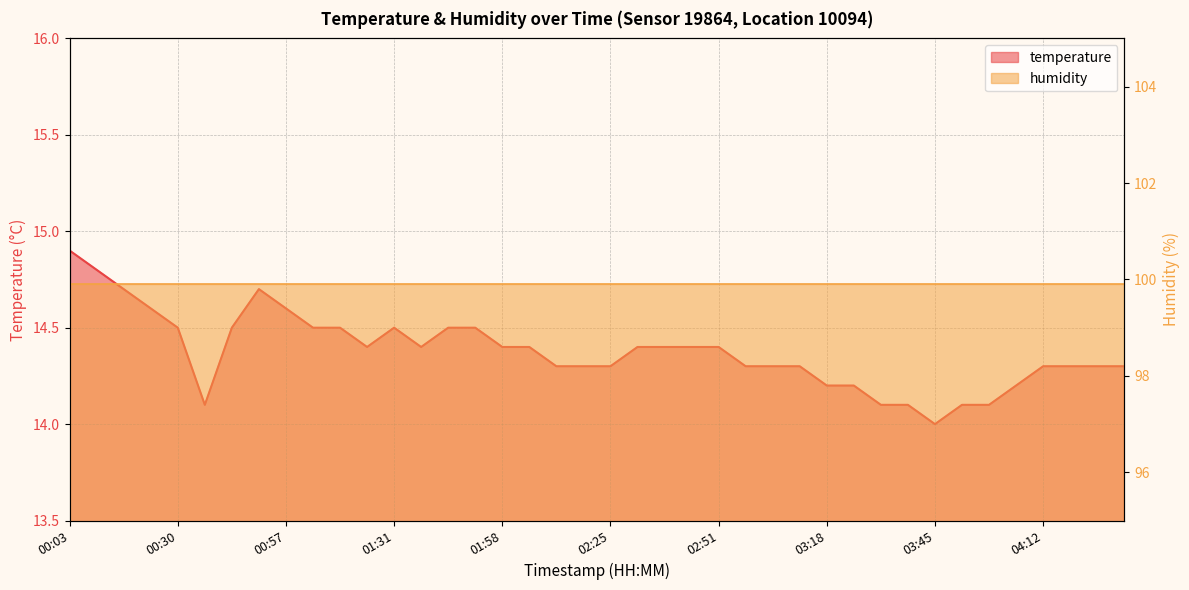

How many interior local peaks (higher than both neighbors) does the data have?

2